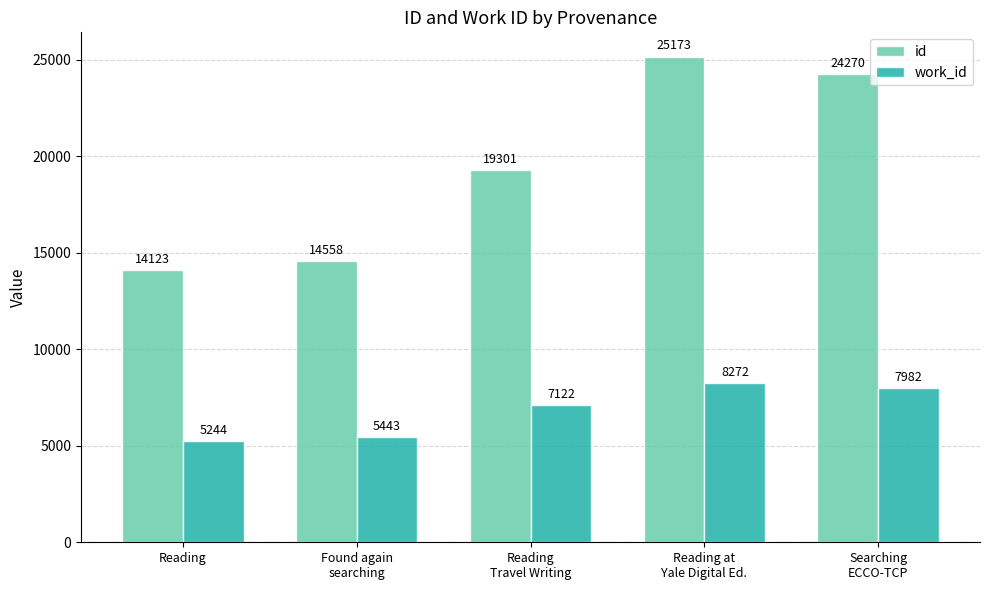

How many bars are there in each group?

2